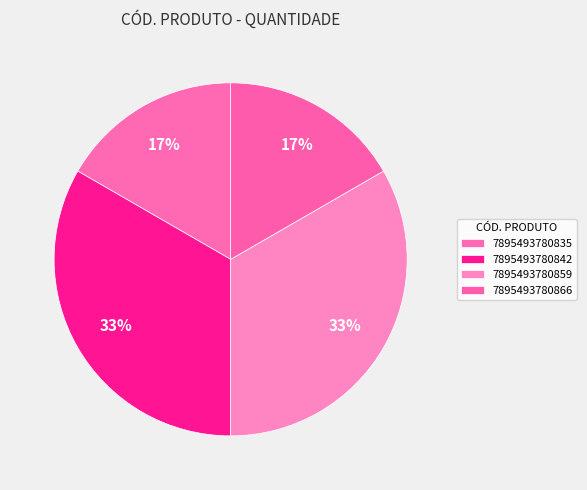

Is there a majority slice in this chart?

No